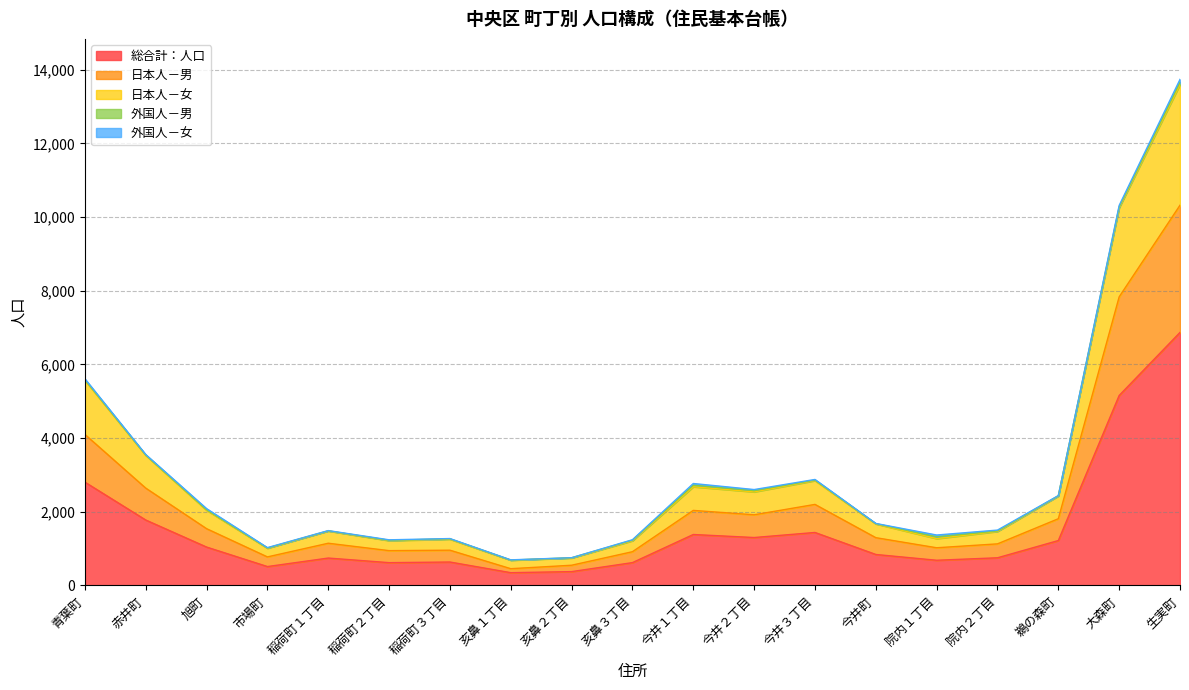

The value of 総合計：人口 at 今井町 is 842. True or false?

True